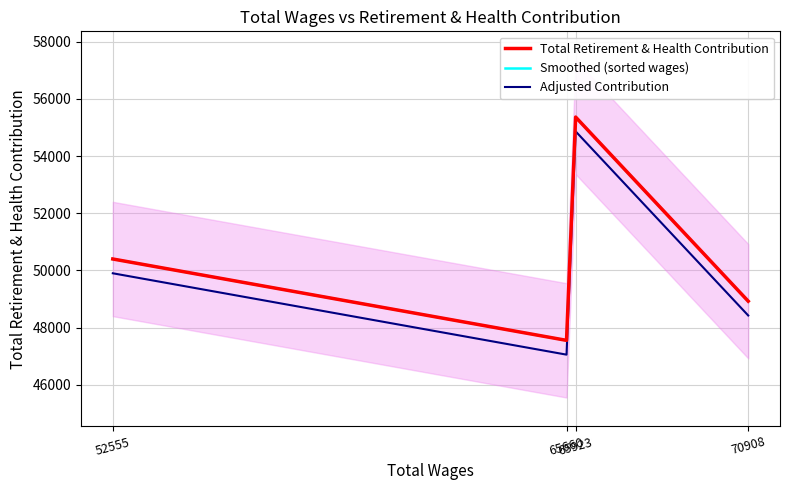

At which category does Total Retirement & Health Contribution reach its first local valley?

65660